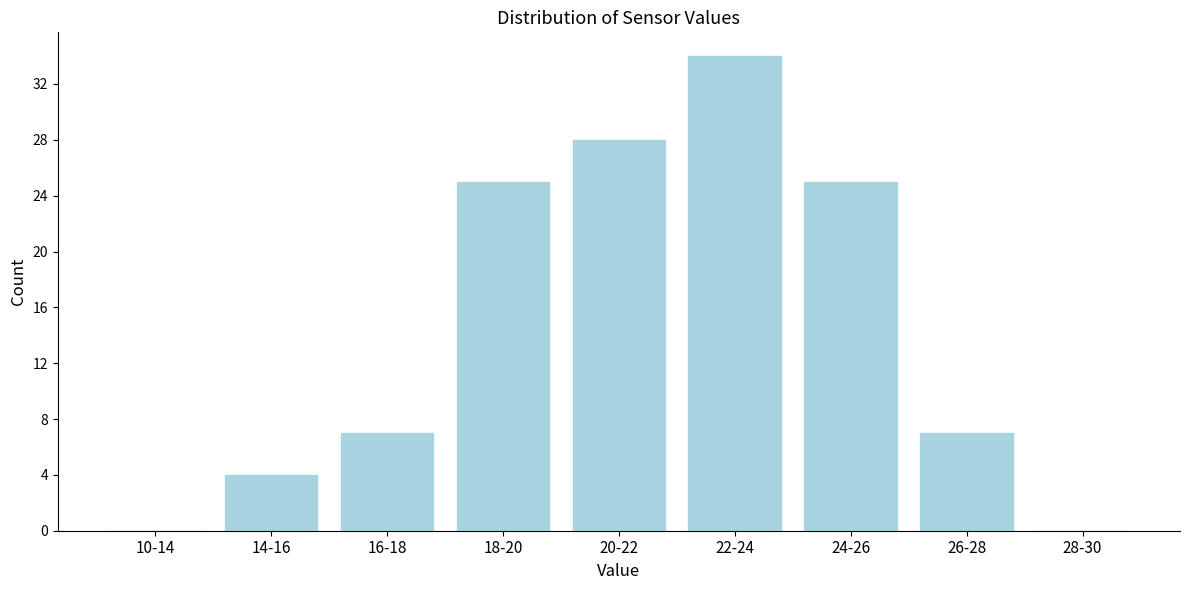

Reading right to left, transcribe all the data shown in this chart.

28-30=0	26-28=7	24-26=25	22-24=34	20-22=28	18-20=25	16-18=7	14-16=4	10-14=0